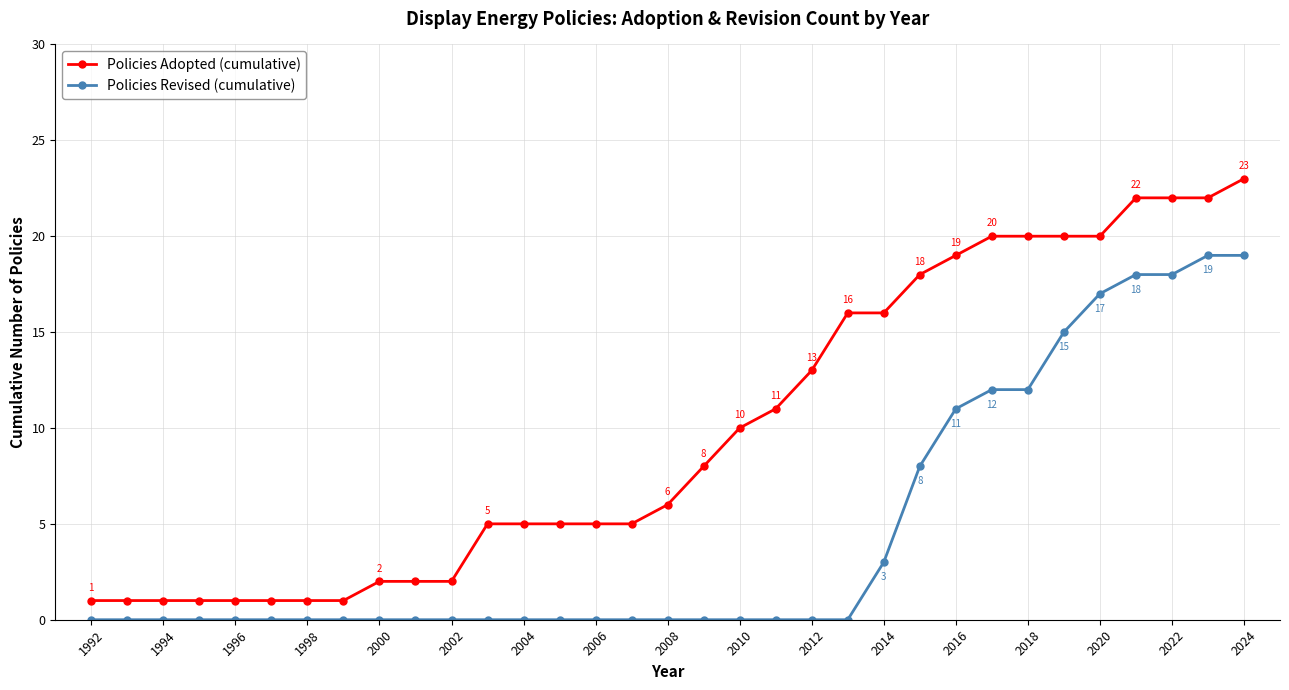

How many categories are shown in the chart?

33